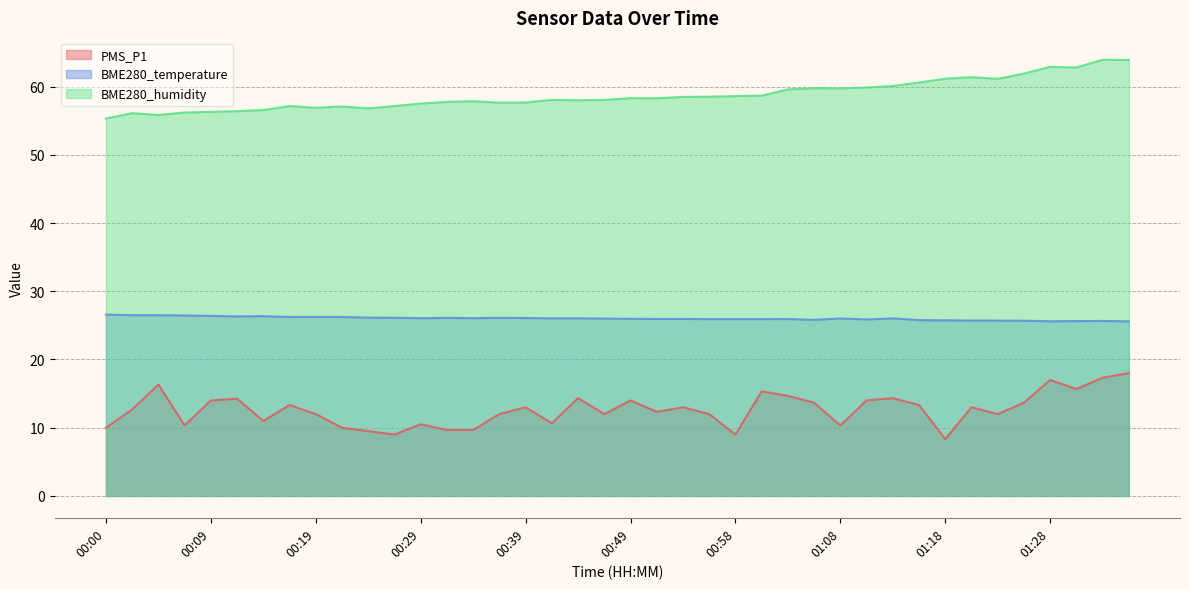

List the labels in order of BME280_humidity value, smallest first.

00:00, 00:05, 00:02, 00:07, 00:09, 00:12, 00:14, 00:24, 00:19, 00:22, 00:17, 00:26, 00:29, 00:36, 00:39, 00:31, 00:34, 00:44, 00:46, 00:41, 00:51, 00:49, 00:53, 00:56, 00:58, 01:01, 01:03, 01:08, 01:06, 01:11, 01:13, 01:16, 01:23, 01:18, 01:21, 01:26, 01:31, 01:28, 01:36, 01:33